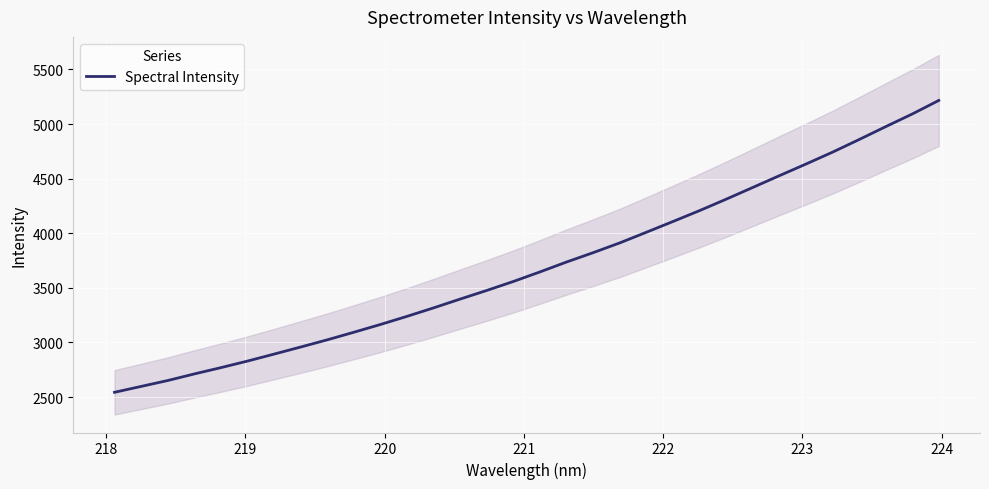

What is the highest value of the Spectral Intensity series?

5216.4